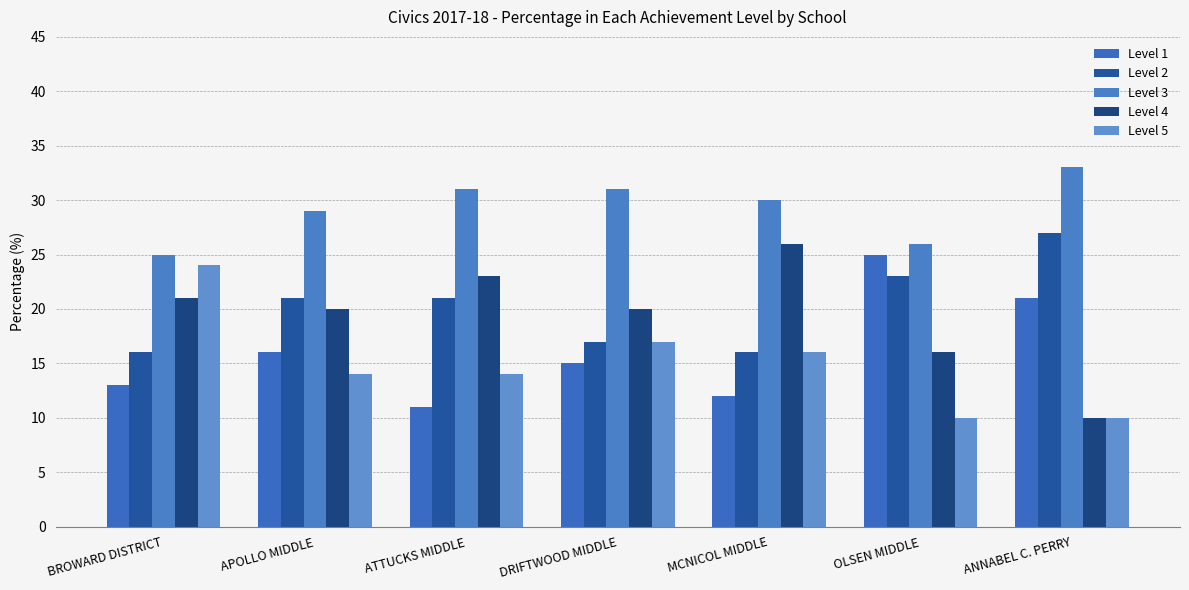

What value does the Level 5 series have at OLSEN MIDDLE, to the nearest 10?

10